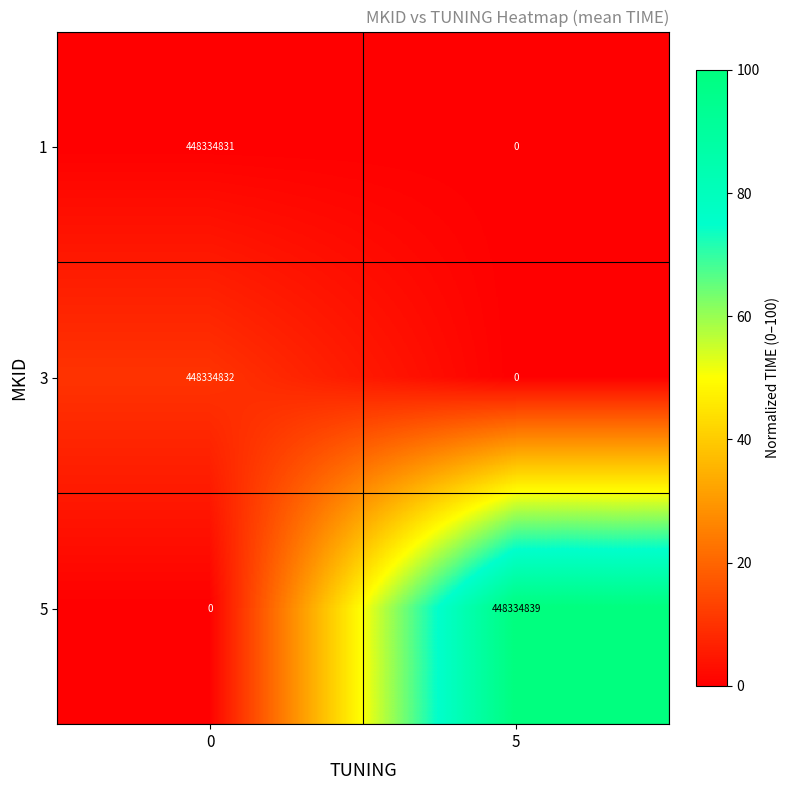

What is the maximum value shown in the chart?

448334839